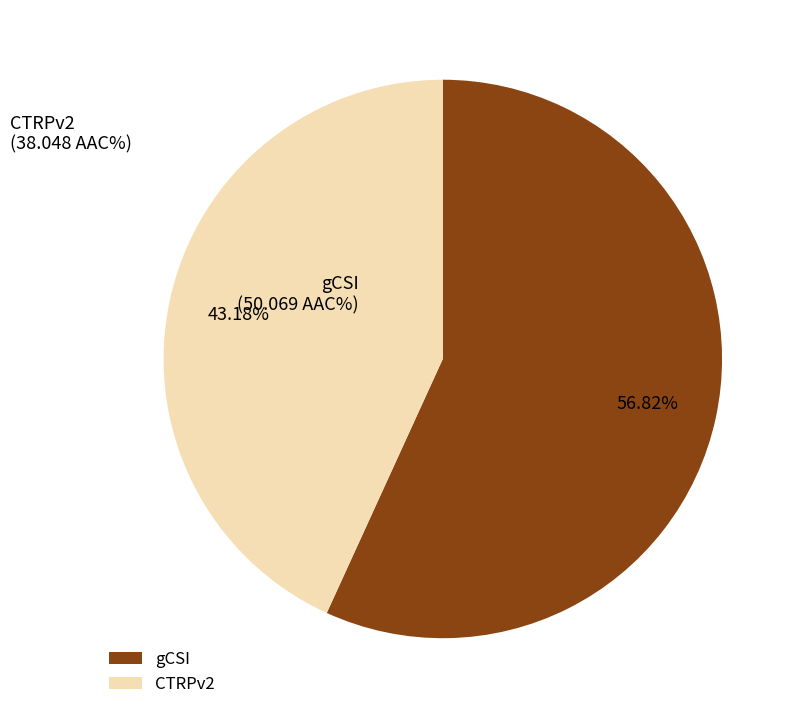

Which slice represents more than half of the pie?

gCSI